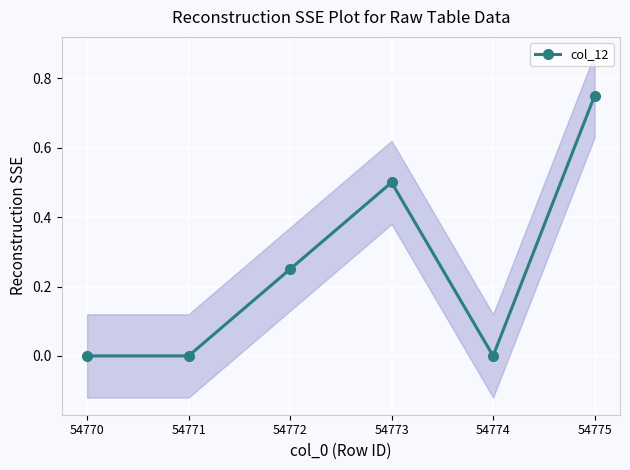

Is this an area chart (filled region under the line)?

No